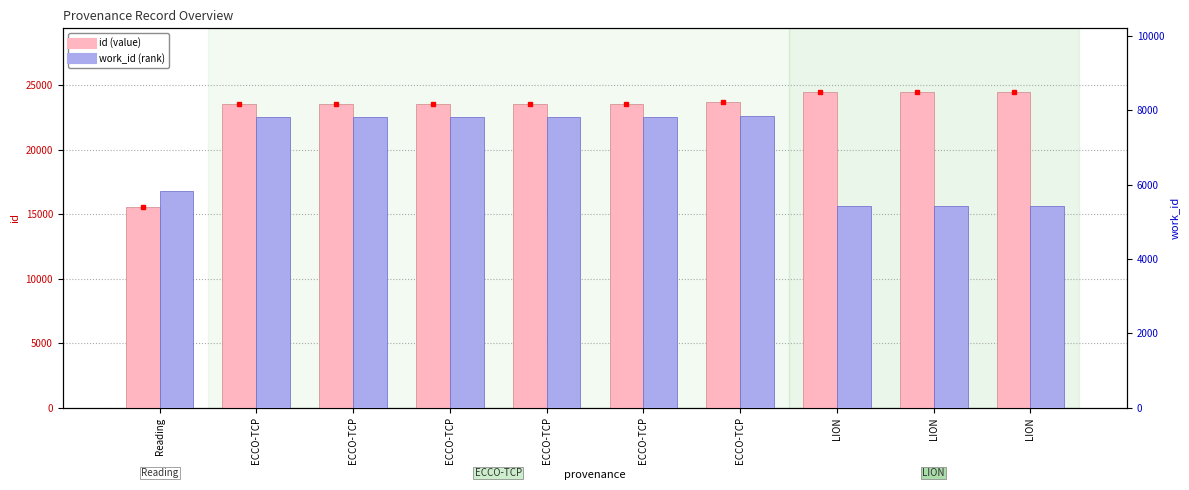

How many groups of bars are there?

10